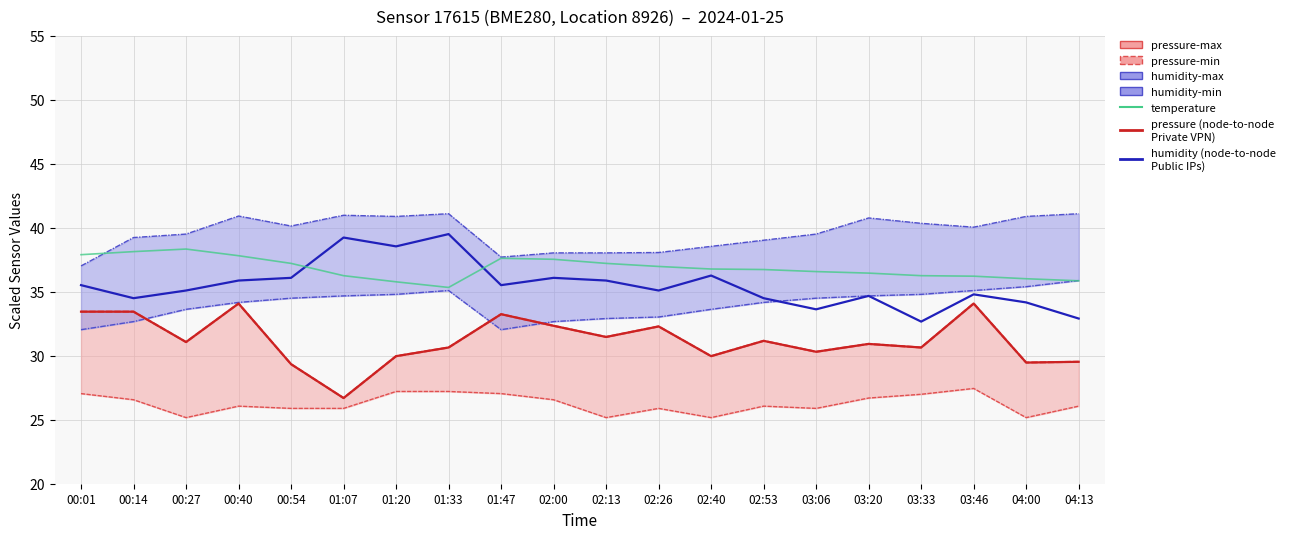

Reading right to left, extract all data points from this chart.

pressure_max: 04:13=29.5	04:00=29.5	03:46=34.1	03:33=30.6	03:20=30.9	03:06=30.3	02:53=31.2	02:40=30.0	02:26=32.3	02:13=31.5	02:00=32.3	01:47=33.2	01:33=30.6	01:20=30.0	01:07=26.7	00:54=29.3	00:40=34.1	00:27=31.1	00:14=33.4	00:01=33.4
pressure_min: 04:13=26.1	04:00=25.2	03:46=27.4	03:33=27.0	03:20=26.7	03:06=25.9	02:53=26.1	02:40=25.2	02:26=25.9	02:13=25.2	02:00=26.6	01:47=27.0	01:33=27.2	01:20=27.2	01:07=25.9	00:54=25.9	00:40=26.1	00:27=25.2	00:14=26.6	00:01=27.0
humidity_max: 04:13=41.1	04:00=40.9	03:46=40.0	03:33=40.4	03:20=40.8	03:06=39.5	02:53=39.0	02:40=38.5	02:26=38.1	02:13=38.0	02:00=38.0	01:47=37.7	01:33=41.1	01:20=40.9	01:07=41.0	00:54=40.1	00:40=40.9	00:27=39.5	00:14=39.2	00:01=37.0
humidity_min: 04:13=35.9	04:00=35.4	03:46=35.1	03:33=34.8	03:20=34.7	03:06=34.5	02:53=34.2	02:40=33.6	02:26=33.0	02:13=32.9	02:00=32.7	01:47=32.0	01:33=35.1	01:20=34.8	01:07=34.7	00:54=34.5	00:40=34.2	00:27=33.6	00:14=32.7	00:01=32.0
temperature: 04:13=35.9	04:00=36.0	03:46=36.2	03:33=36.3	03:20=36.5	03:06=36.6	02:53=36.7	02:40=36.8	02:26=37.0	02:13=37.2	02:00=37.5	01:47=37.6	01:33=35.3	01:20=35.8	01:07=36.3	00:54=37.2	00:40=37.8	00:27=38.3	00:14=38.1	00:01=37.9
humidity_mid: 04:13=32.9	04:00=34.2	03:46=34.8	03:33=32.7	03:20=34.7	03:06=33.6	02:53=34.5	02:40=36.3	02:26=35.1	02:13=35.9	02:00=36.1	01:47=35.5	01:33=39.5	01:20=38.5	01:07=39.2	00:54=36.1	00:40=35.9	00:27=35.1	00:14=34.5	00:01=35.5